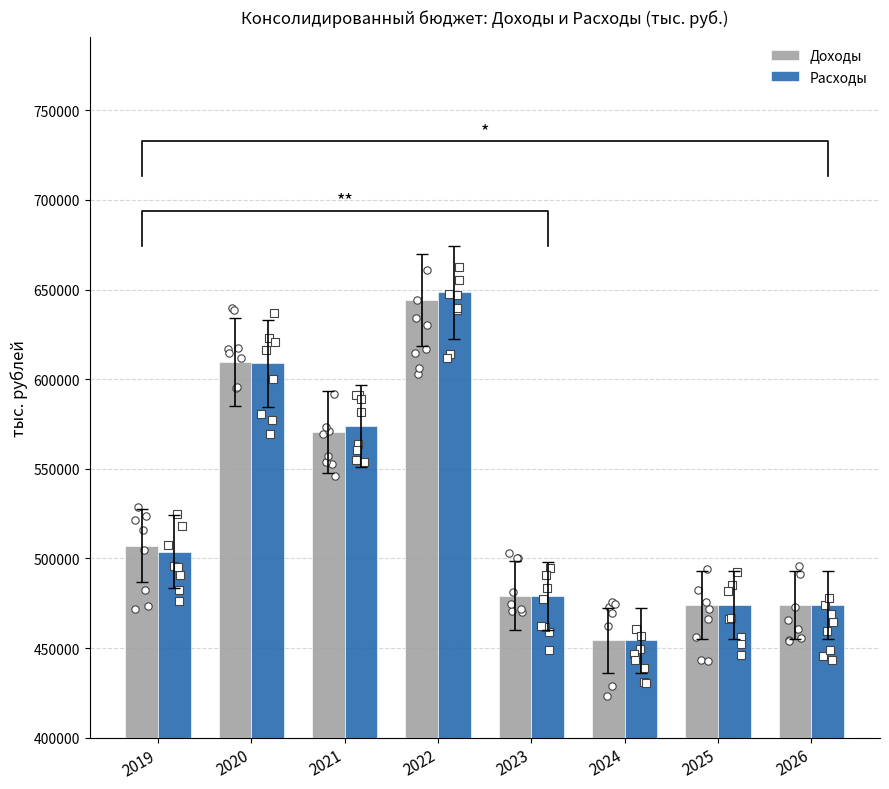

Which series reaches the maximum Y coordinate?

Расходы